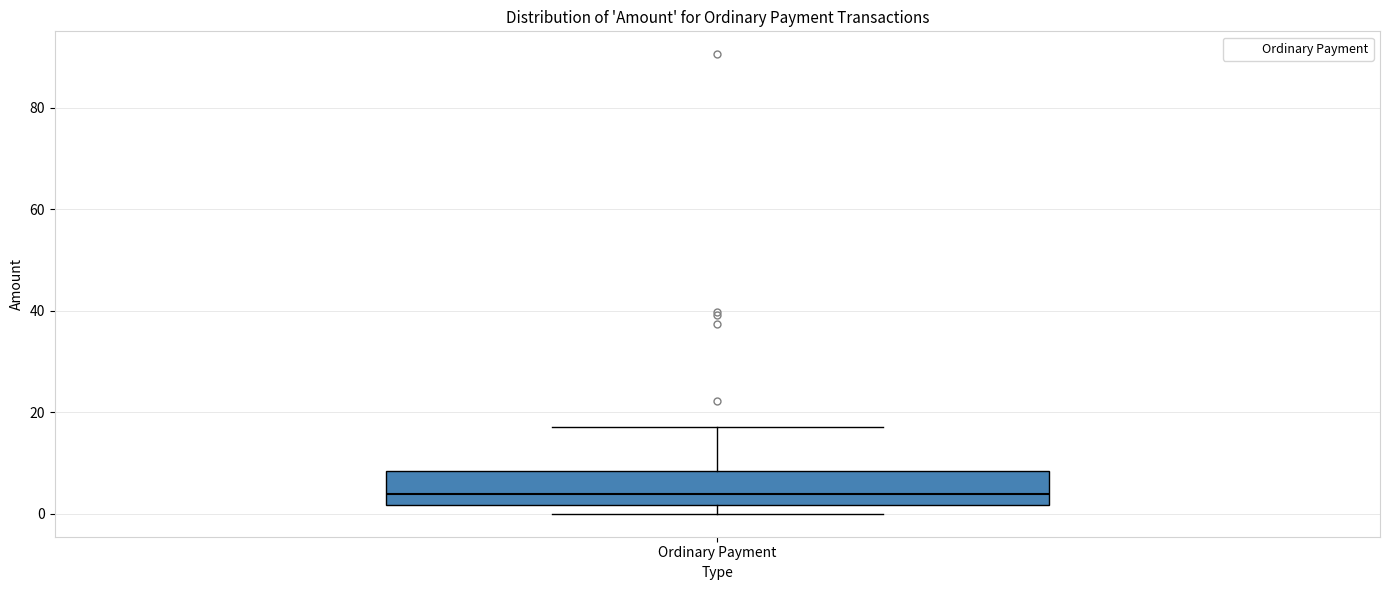

Read this box plot against the y-axis: the position of the median line, the range covered by the box, and the ends of both whiskers. The values are not printed on the chart, so give them approximately, as read against the axis.

median 4, box 2 to 8, whiskers 0 to 18